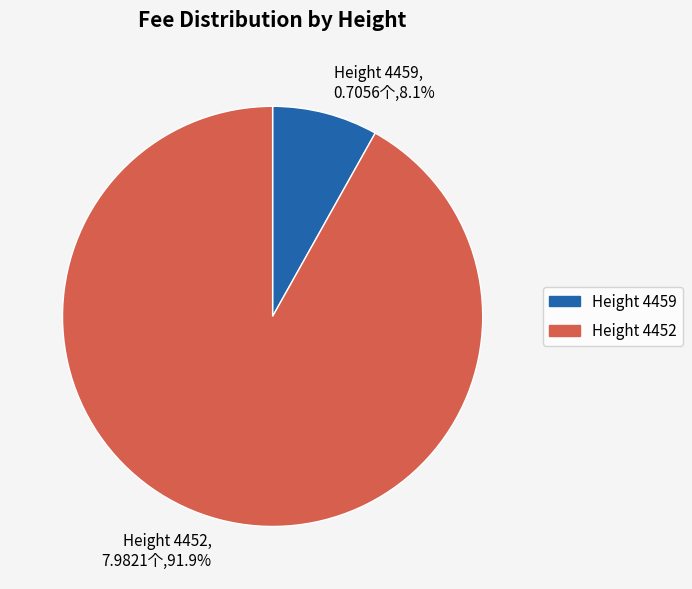

Which has a higher value, Height 4459 or Height 4452?

Height 4452